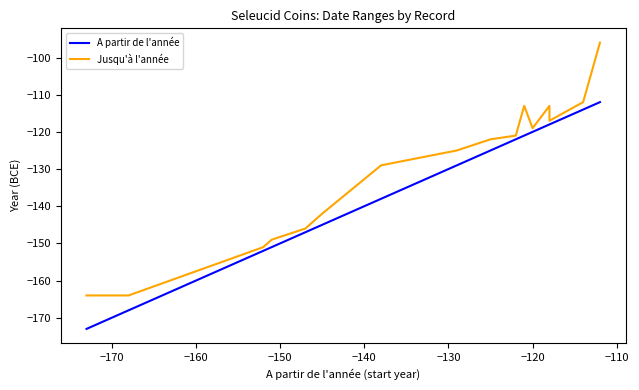

True or false: Jusqu'à l'année has more than 2 points higher than both neighbors.

False